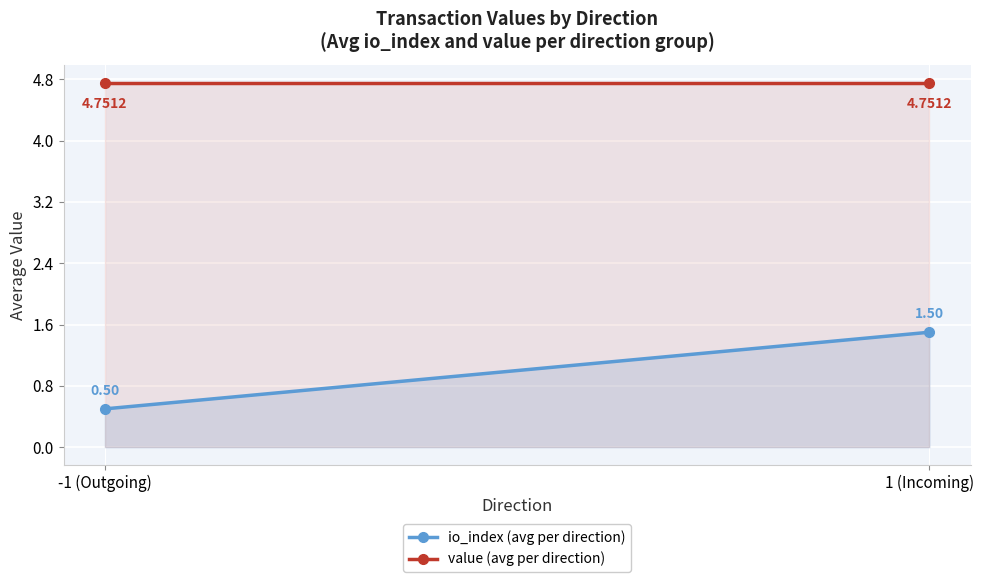

List the labels in order of value (avg per direction) value, largest first.

-1 (Outgoing), 1 (Incoming)